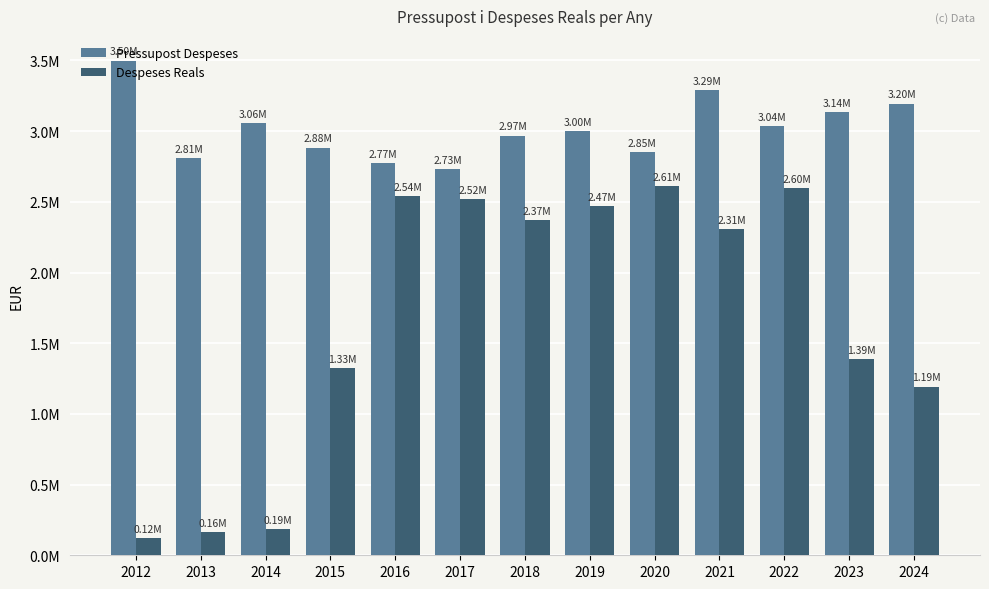

What are all the series names shown in the legend?

Pressupost Despeses, Despeses Reals